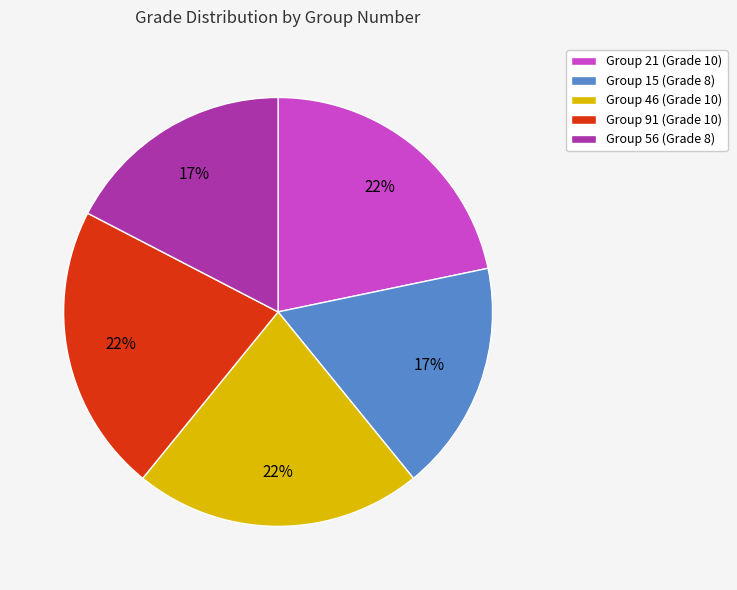

Count the number of slices in the pie.

5